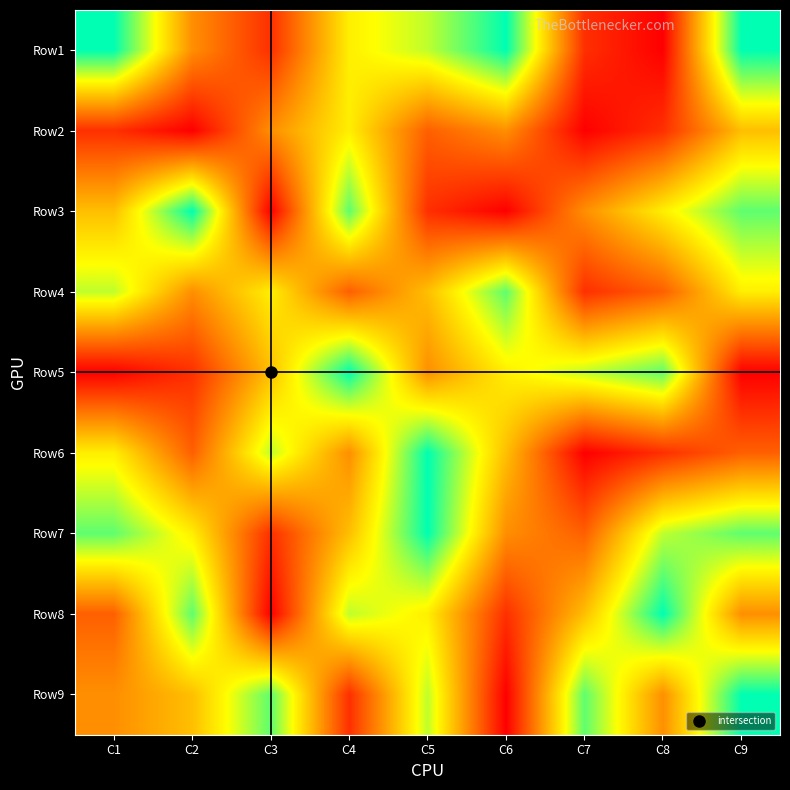

Reading left to right, list all the values displayed in this chart.

Row1: C1=9	C2=4	C3=2	C4=6	C5=7	C6=9	C7=2	C8=1	C9=9
Row2: C1=2	C2=1	C3=4	C4=6	C5=3	C6=4	C7=1	C8=2	C9=5
Row3: C1=5	C2=9	C3=1	C4=8	C5=2	C6=1	C7=4	C8=6	C9=8
Row4: C1=7	C2=4	C3=6	C4=3	C5=5	C6=8	C7=2	C8=3	C9=6
Row5: C1=1	C2=2	C3=5	C4=9	C5=4	C6=6	C7=7	C8=8	C9=1
Row6: C1=6	C2=3	C3=7	C4=4	C5=9	C6=5	C7=1	C8=2	C9=3
Row7: C1=8	C2=6	C3=2	C4=5	C5=9	C6=4	C7=3	C8=7	C9=8
Row8: C1=3	C2=8	C3=1	C4=7	C5=6	C6=2	C7=5	C8=9	C9=4
Row9: C1=4	C2=5	C3=8	C4=2	C5=7	C6=1	C7=8	C8=4	C9=9